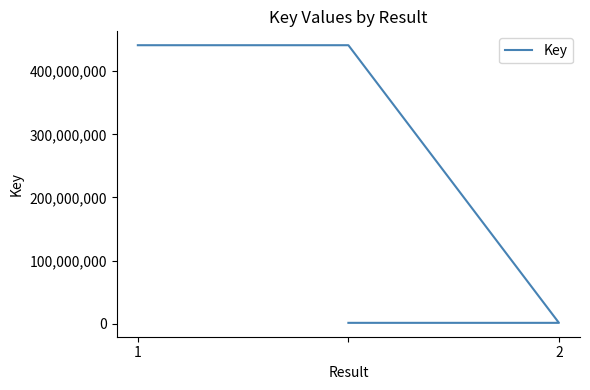

How many data points are less than 441124032?

2